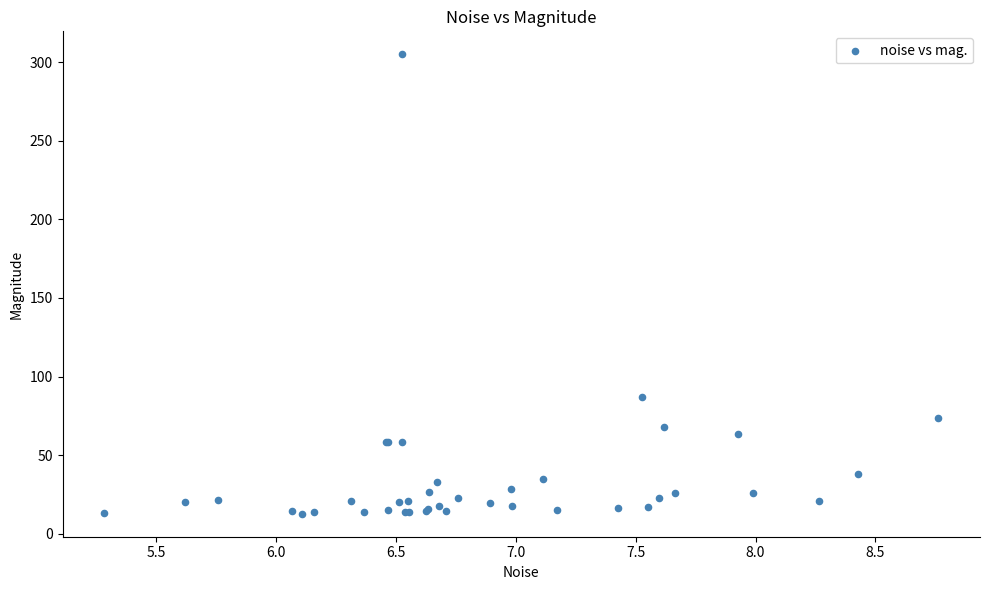

What Y value in the scatter plot is closest to 158?

87.2